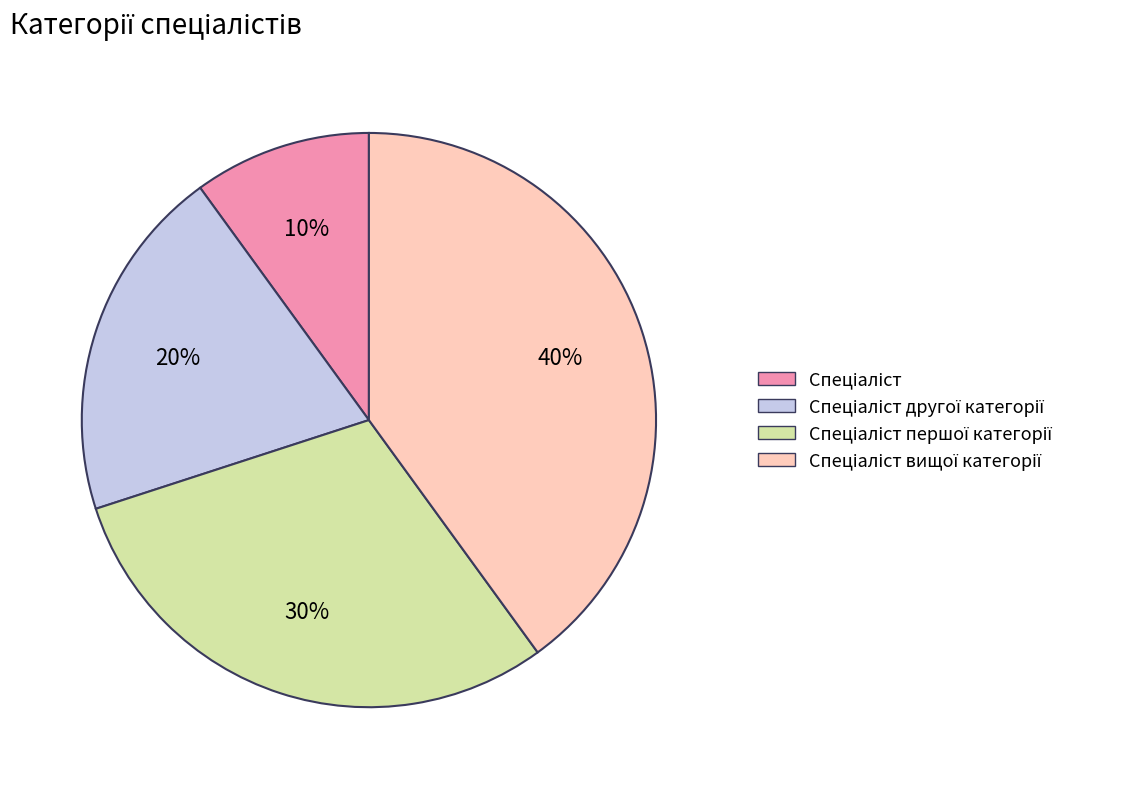

How many segments does this pie chart have?

4